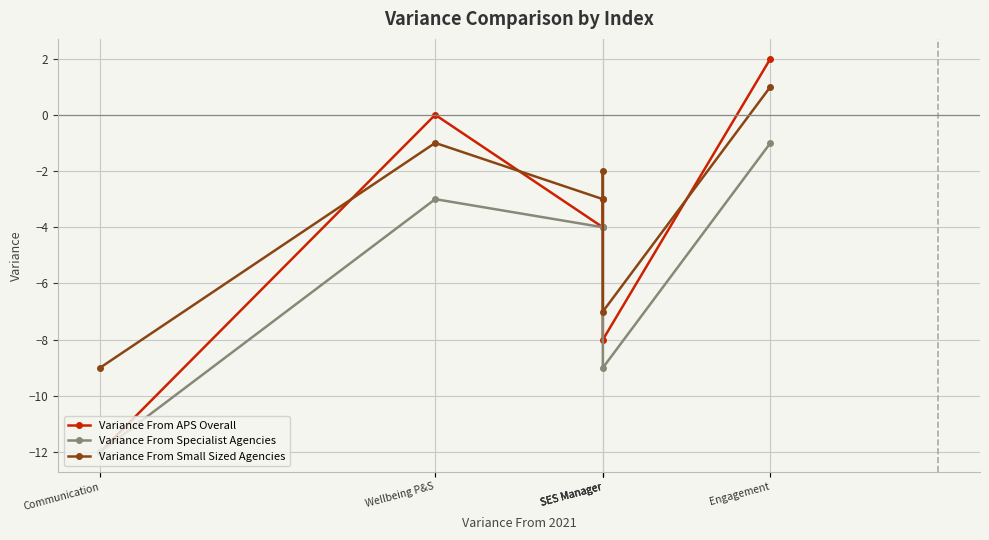

What is the value of the Variance From APS Overall point at the 6th from the left?

2